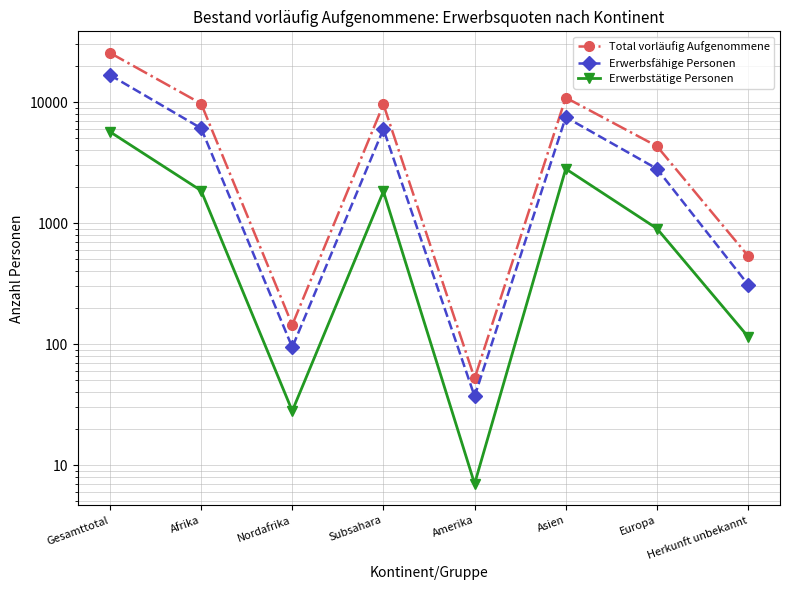

Which series has the largest range (max minus min)?

Total vorläufig Aufgenommene